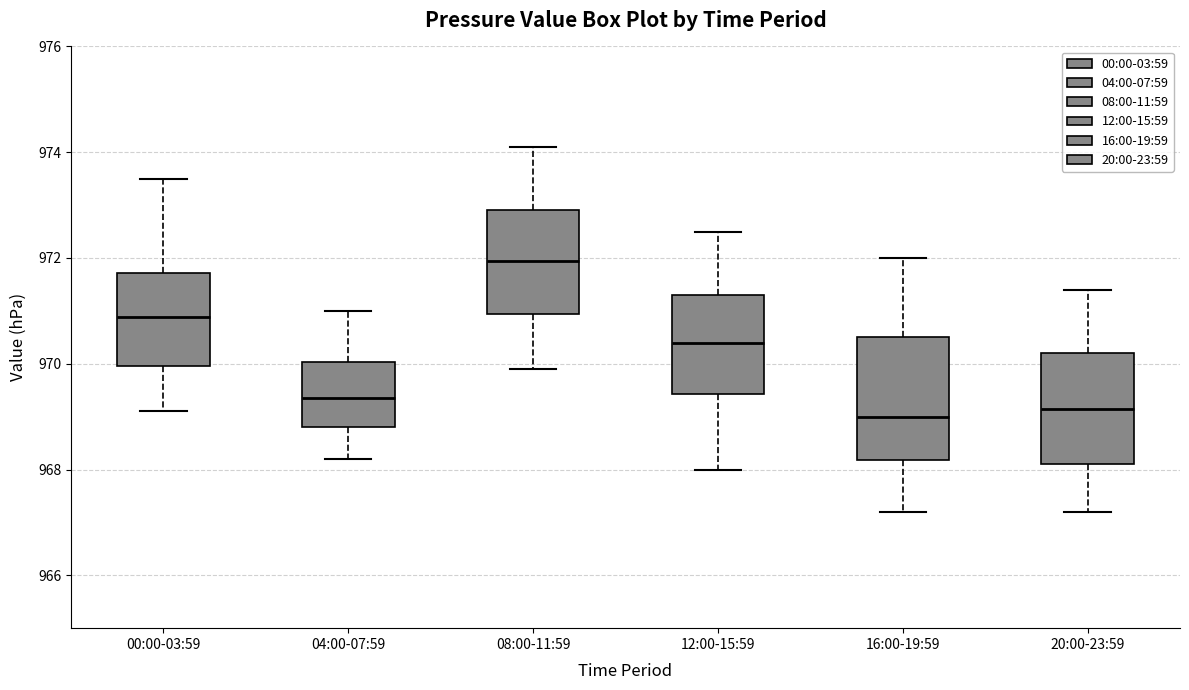

Reading left to right, read every box against the y-axis: the position of its median line, the range the box covers, and the ends of its whiskers. The values are not printed on the chart, so give them approximately, as read against the axis.

00:00-03:59: median 970.8, box 970.0 to 971.8, whiskers 969.2 to 973.6
04:00-07:59: median 969.4, box 968.8 to 970.0, whiskers 968.2 to 971.0
08:00-11:59: median 972.0, box 971.0 to 973.0, whiskers 970.0 to 974.2
12:00-15:59: median 970.4, box 969.4 to 971.4, whiskers 968.0 to 972.6
16:00-19:59: median 969.0, box 968.2 to 970.6, whiskers 967.2 to 972.0
20:00-23:59: median 969.2, box 968.2 to 970.2, whiskers 967.2 to 971.4